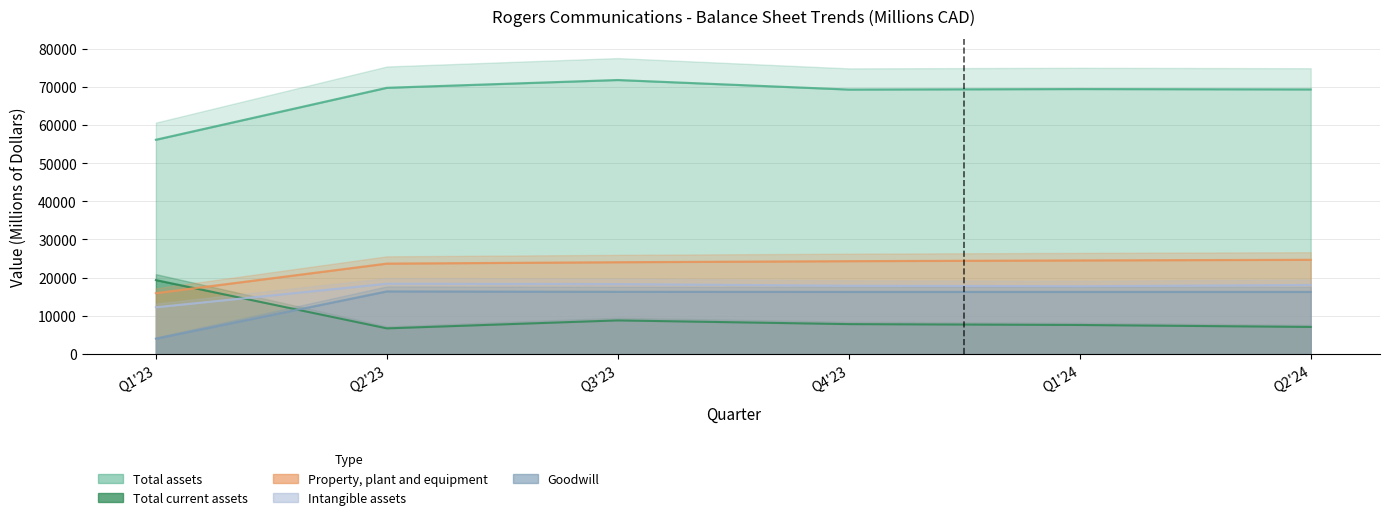

What is the difference between the Property, plant and equipment values at Q1'23 and Q2'24?

8744